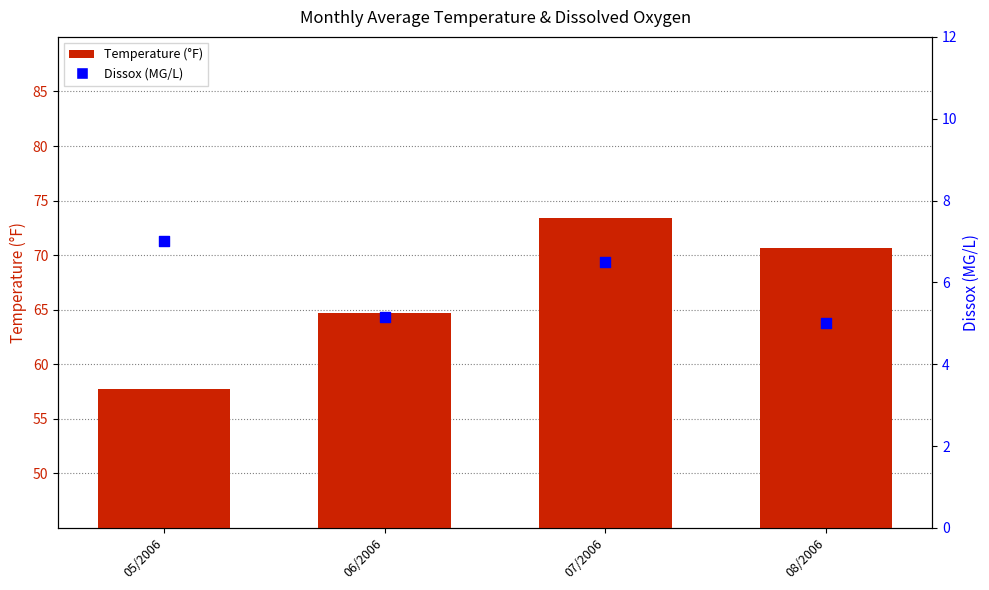

At which category is the sum across all series the highest?

07/2006